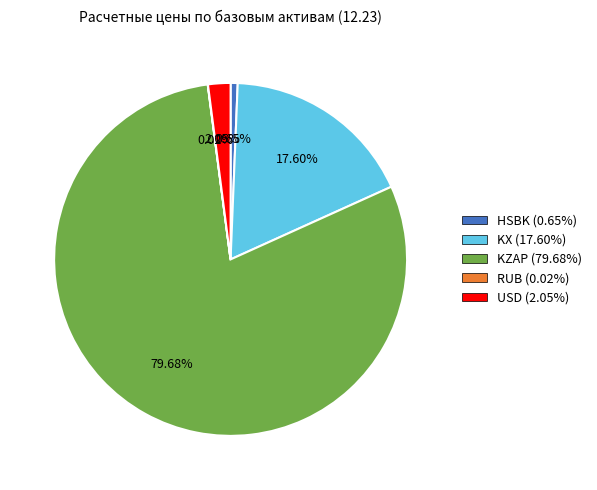

To the nearest percent, what is the combined percentage of KZAP and USD?

82%